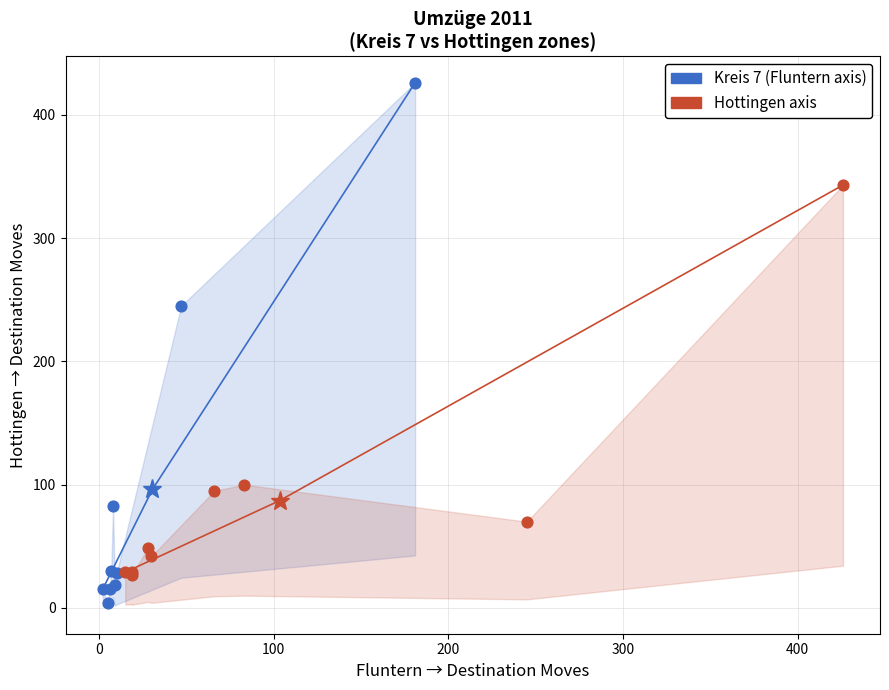

Which series has the largest Y range (max minus min)?

Kreis 7 (Fluntern axis)